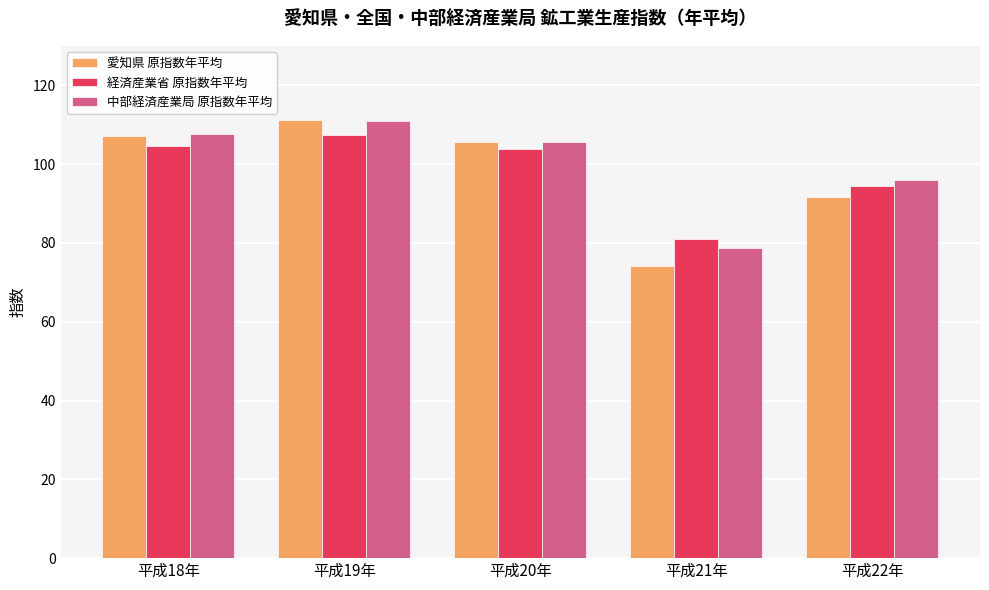

The value of 経済産業省 原指数年平均 at 平成18年 is 104.5. True or false?

True